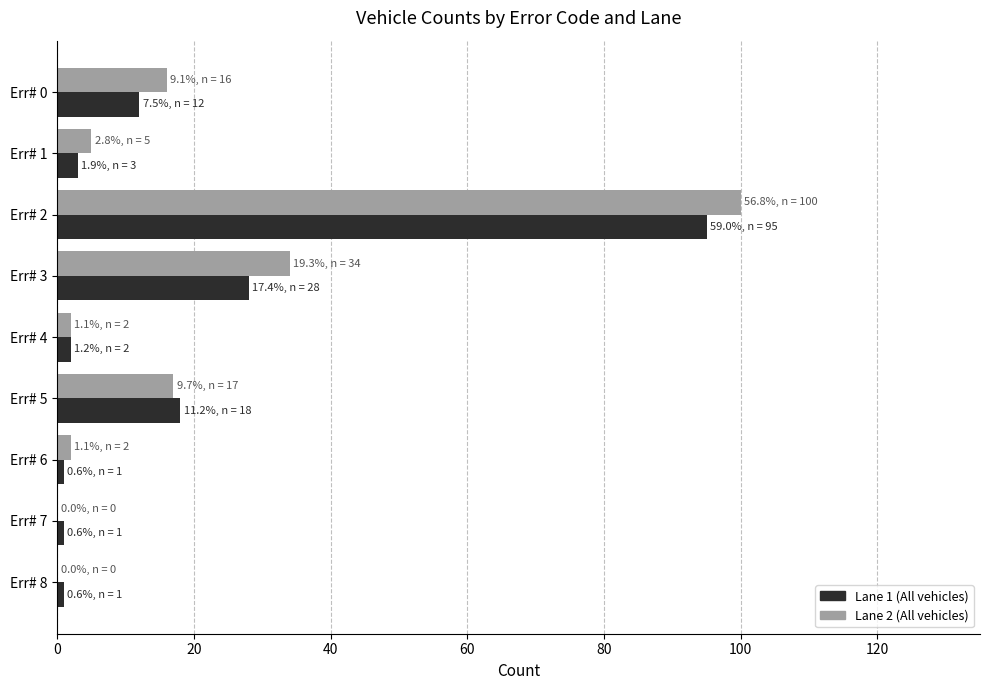

What is the maximum value shown in the chart?

100